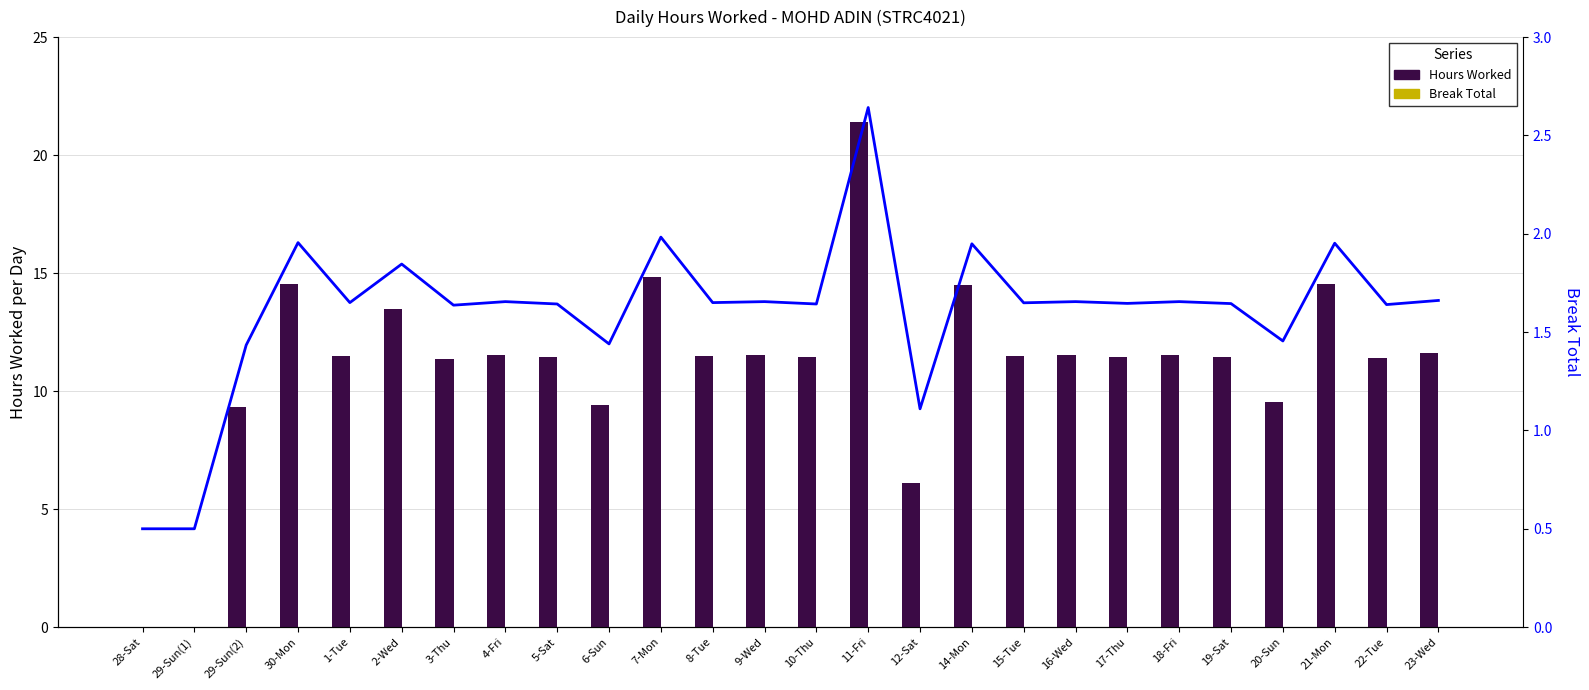

What is the total value across all series at 29-Sun(1)?

0.5